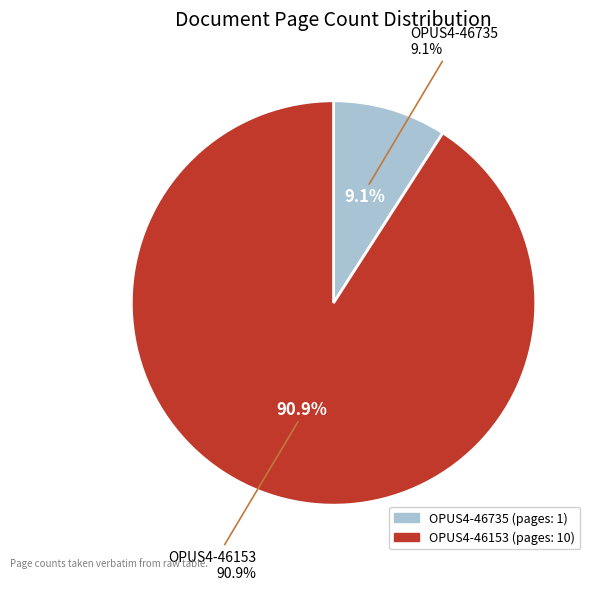

To the nearest percent, what portion does OPUS4-46735 represent?

9%